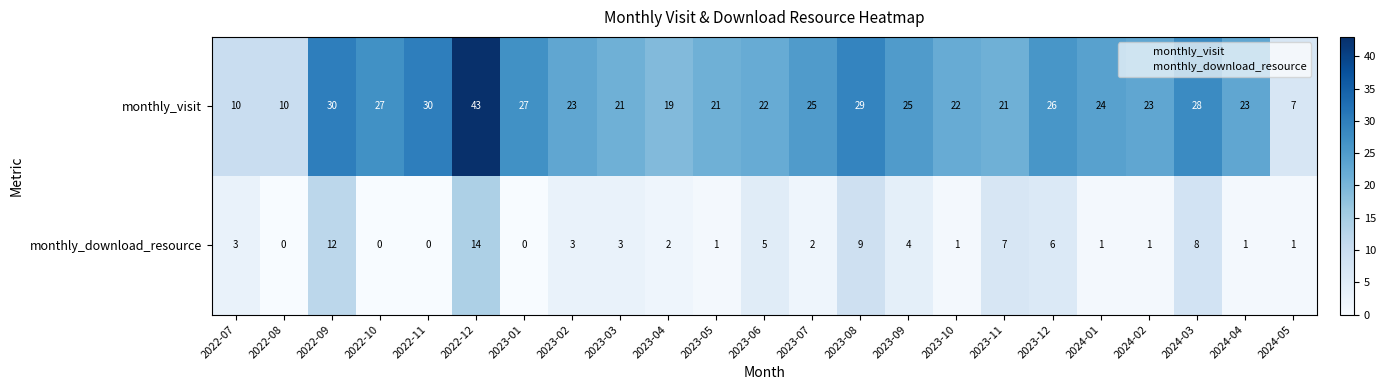

What is the total value across all series at 2023-08?

38